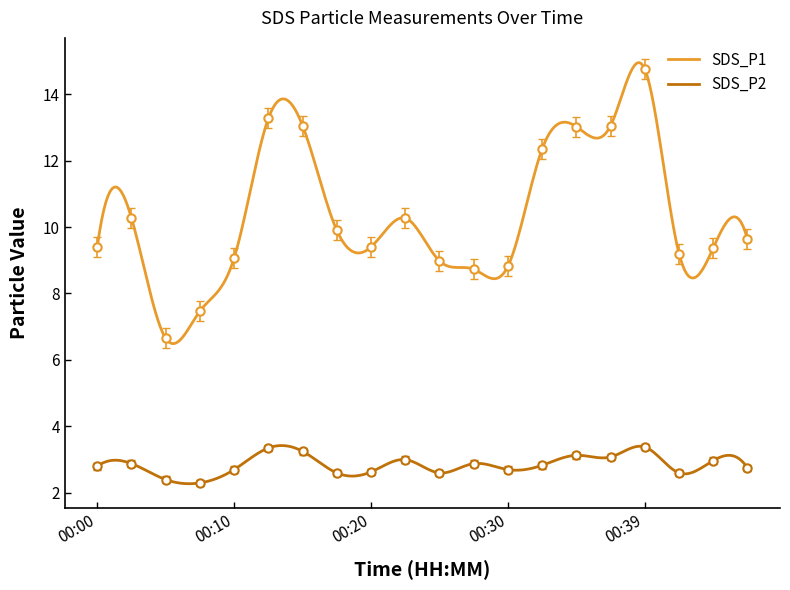

Rank the series by their maximum value, from lowest to highest.

SDS_P2, SDS_P1